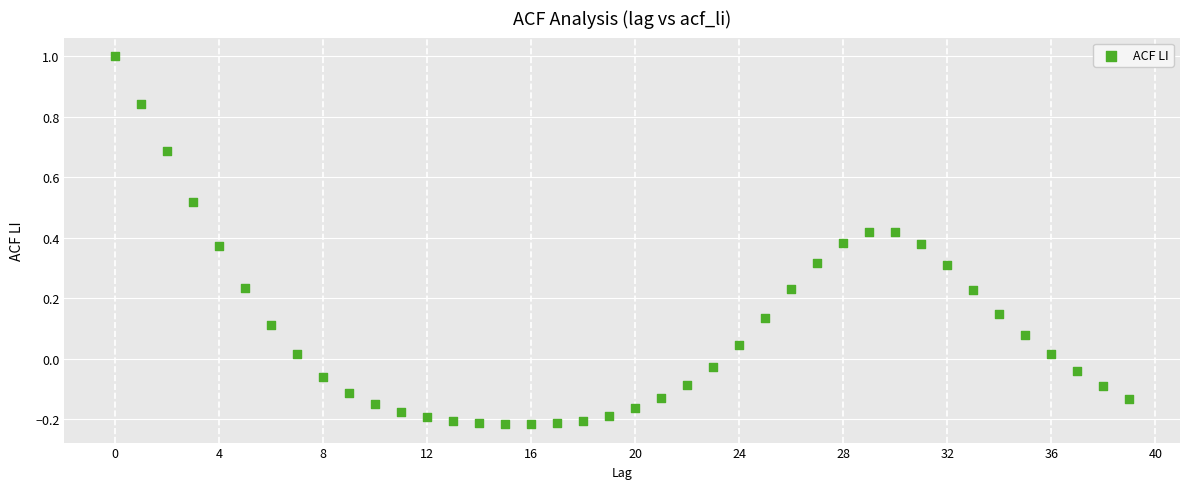

What is the range of X values (max minus min)?

39.0